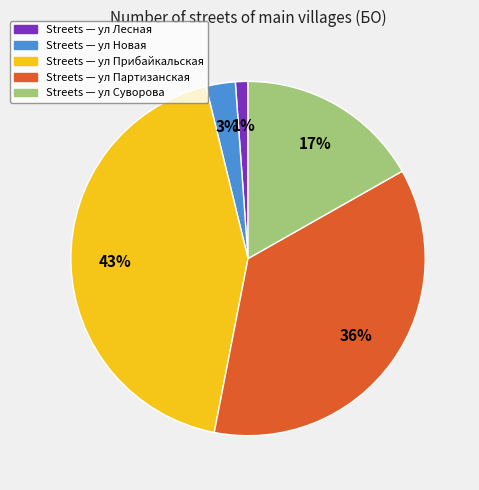

To the nearest percent, what is the average slice percentage?

20%